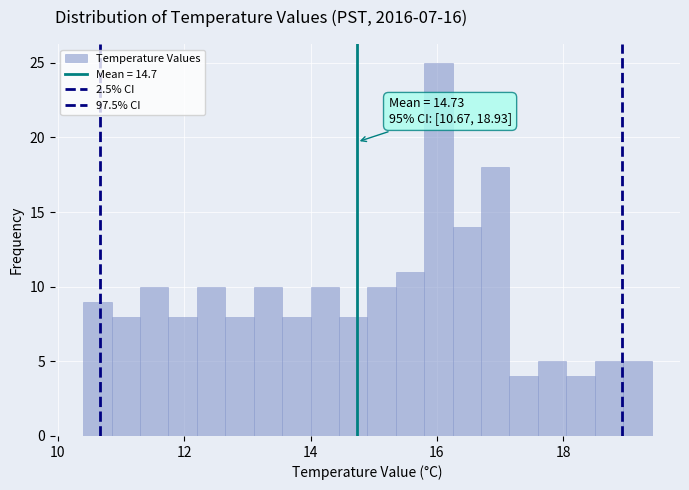

Around what value on the x-axis is the tallest bar? Give the approximate position of its centre, as read against the axis.

16.0